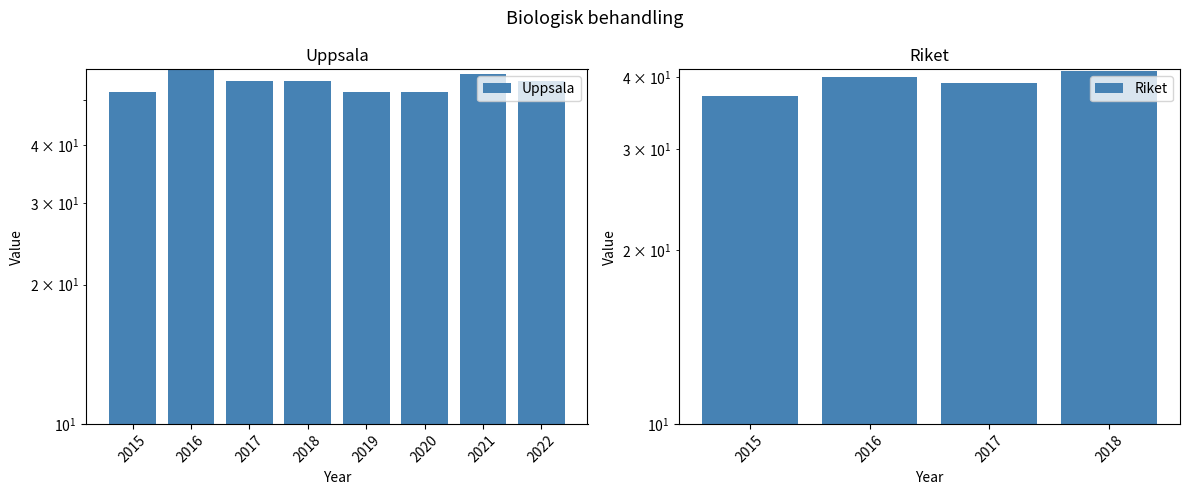

True or false: the data shows 58 at 2016.

True